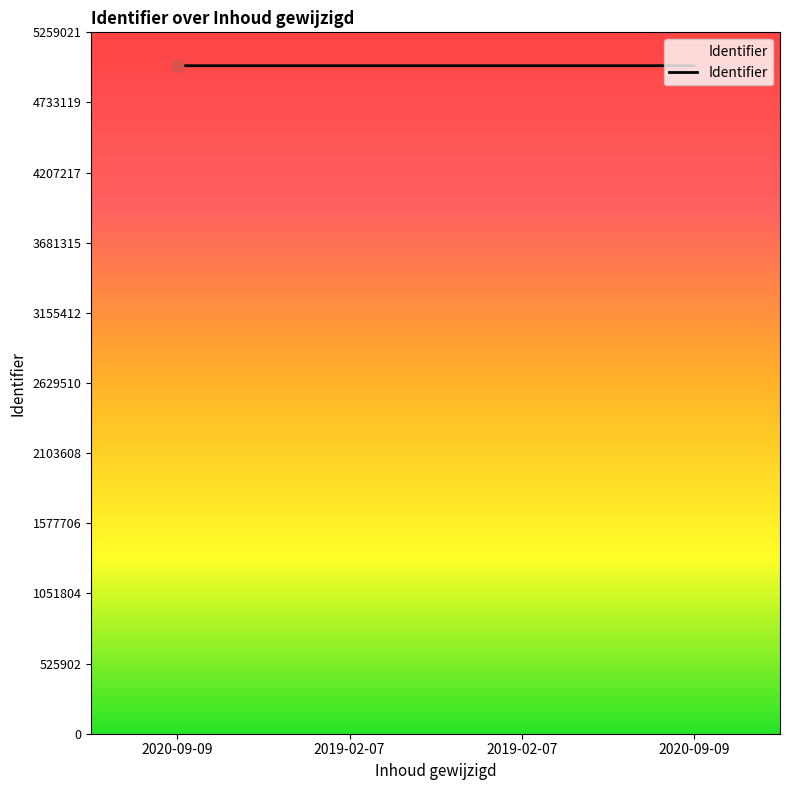

Between 2019-02-07 and 2019-02-07, which is larger?

2019-02-07